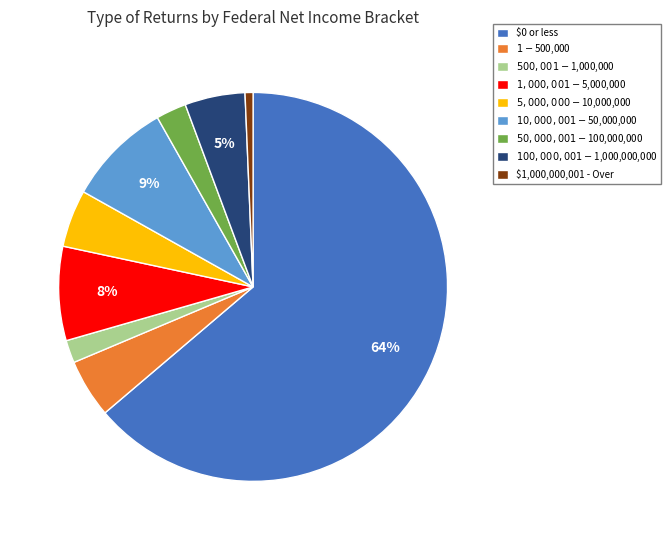

Count the number of slices in the pie.

9